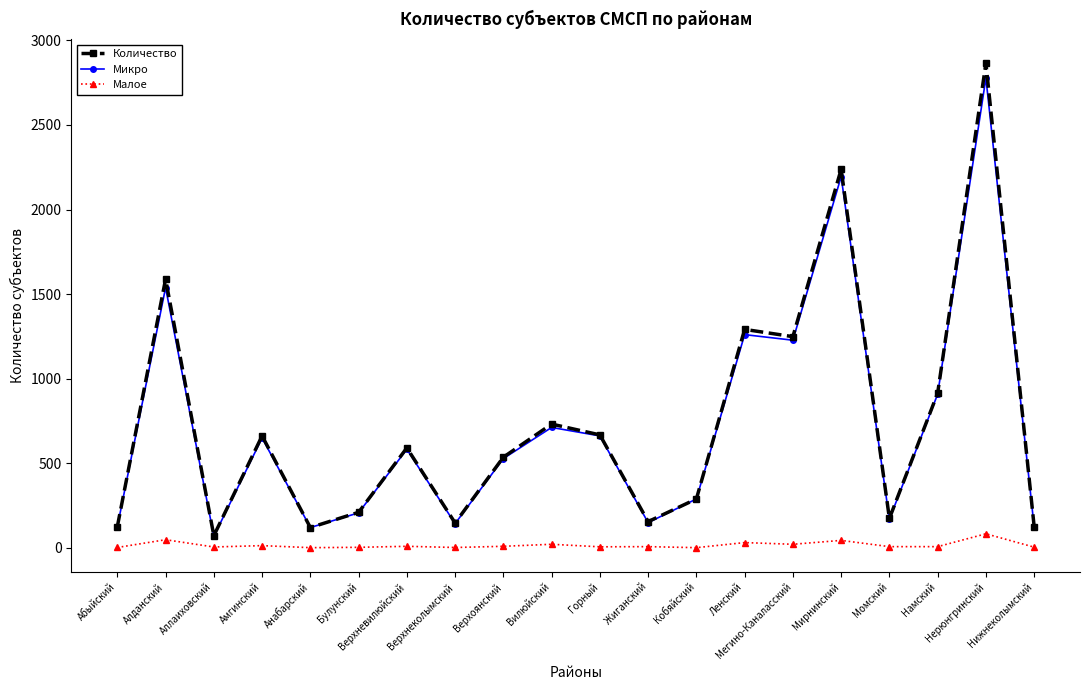

What is the value of the Количество point at the 13th from the left?

288